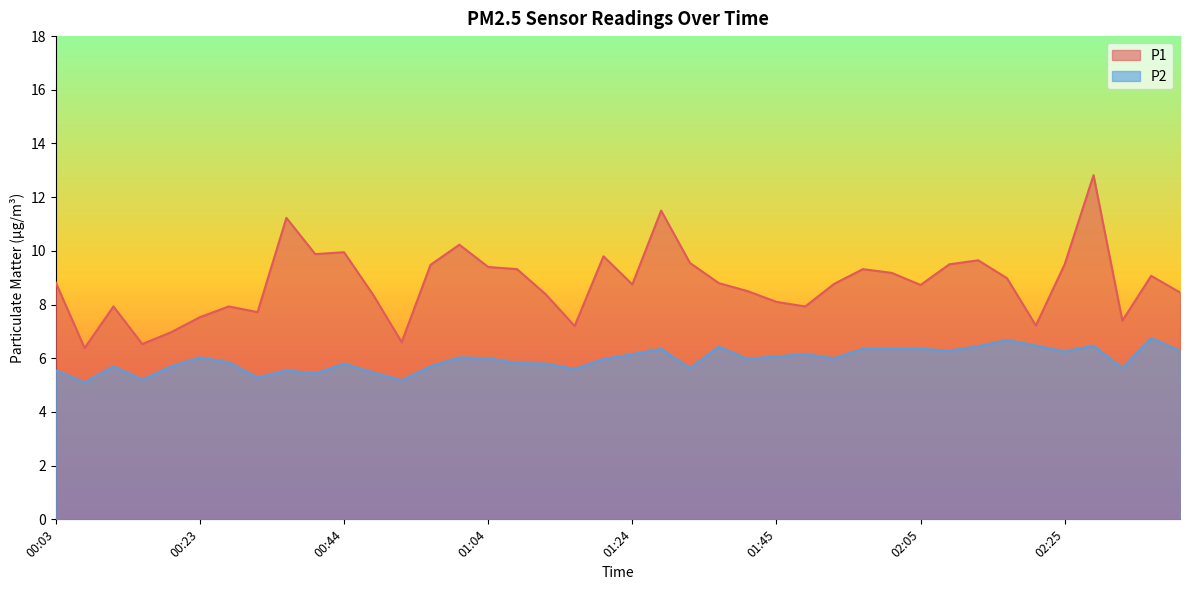

At how many categories does at least one series exceed 6?

40